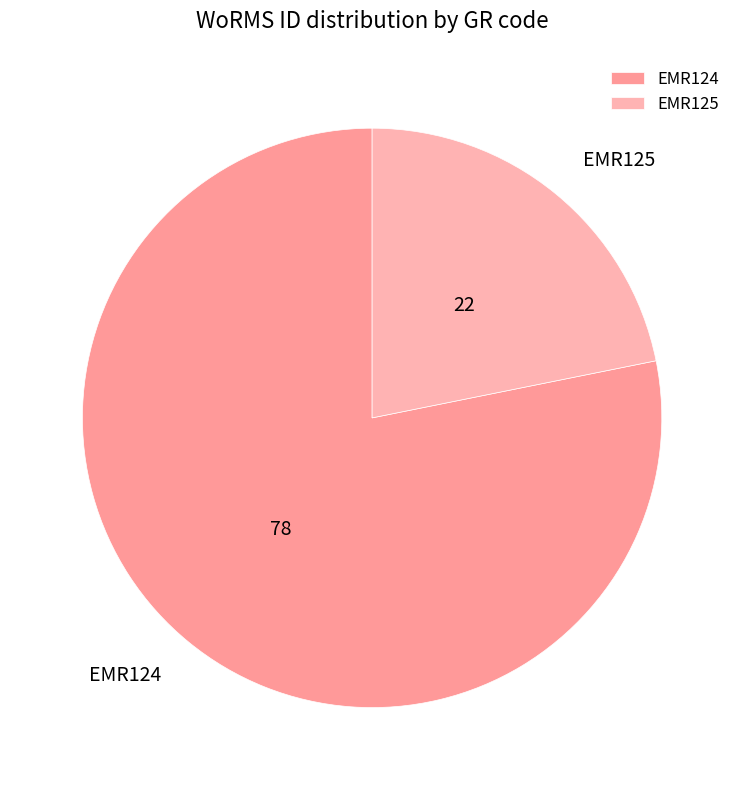

Is it true that EMR124 is 78% of the pie?

True